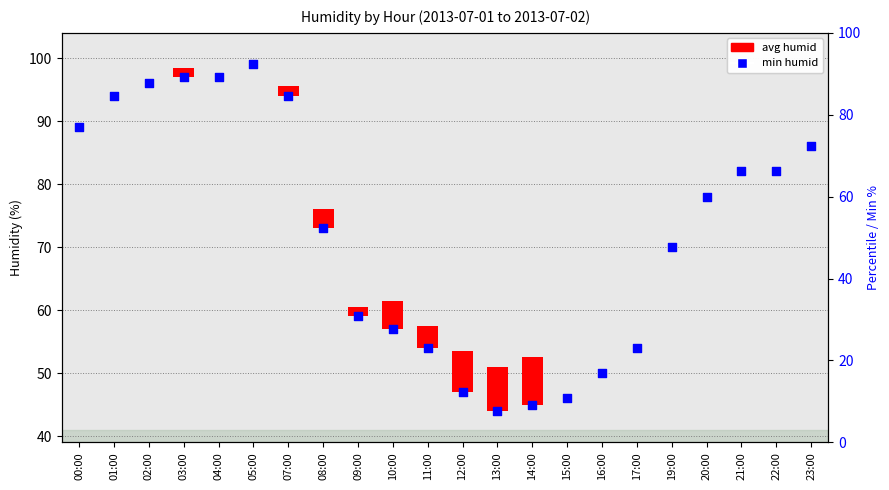

Which series has the widest spread of Y values?

min humid